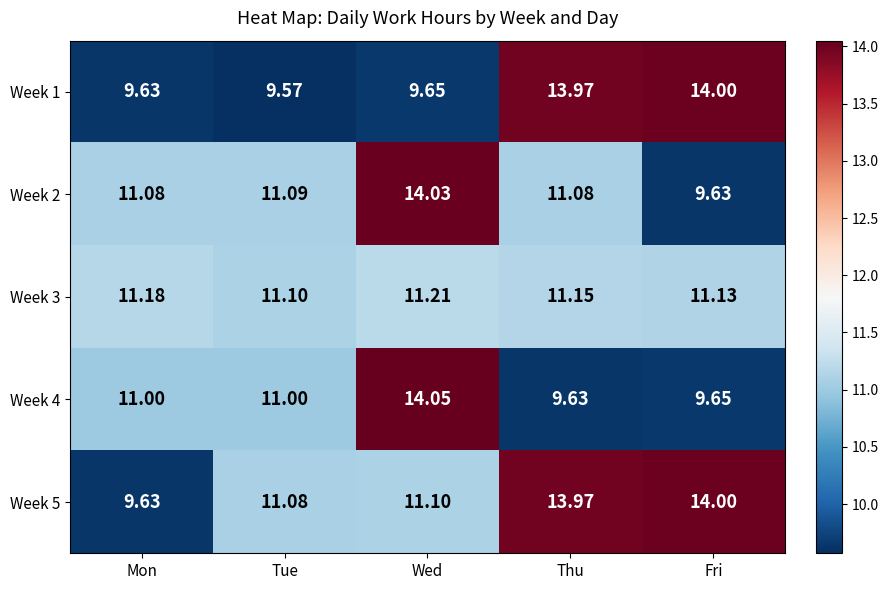

At which label does Week 5 first exceed 11?

Tue